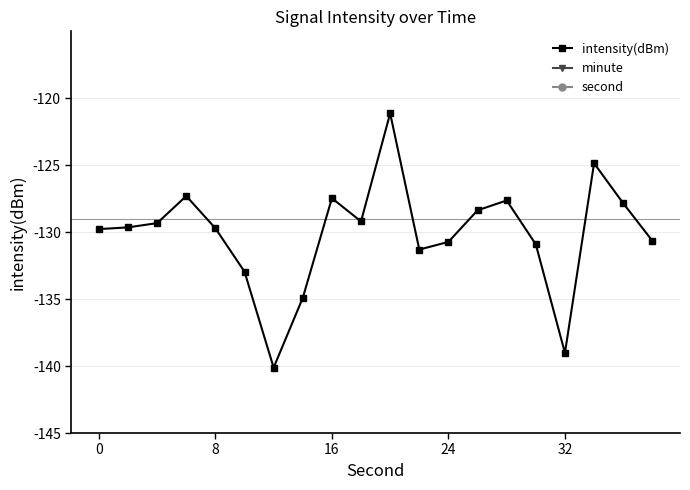

True or false: intensity(dBm) has more than 2 interior local peaks.

True